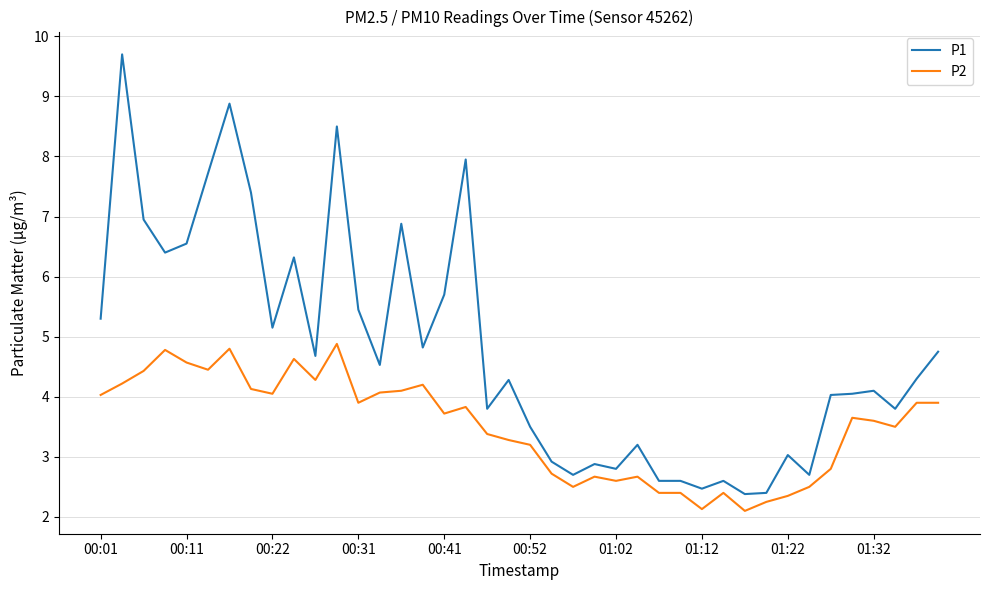

What are all the series names shown in the legend?

P1, P2